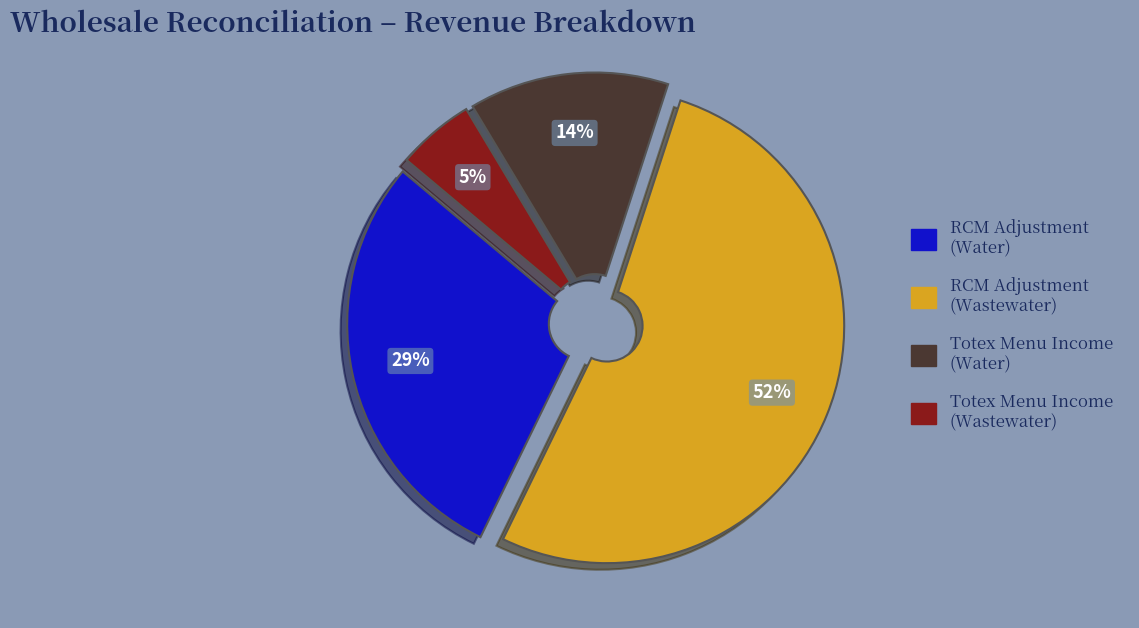

To the nearest percent, what is the combined percentage of Totex Menu Income (Wastewater) and Totex Menu Income (Water)?

19%